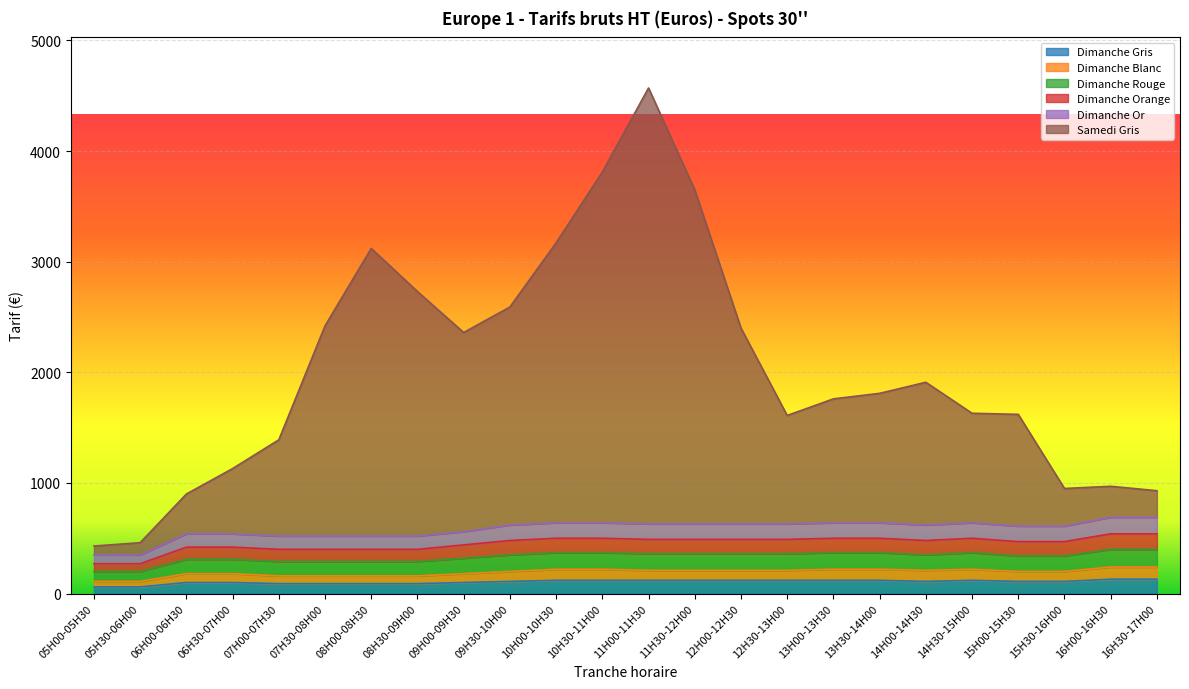

Rank the categories by Dimanche Gris value from lowest to highest.

05H00-05H30, 05H30-06H00, 07H00-07H30, 07H30-08H00, 08H00-08H30, 08H30-09H00, 06H00-06H30, 06H30-07H00, 09H00-09H30, 09H30-10H00, 14H00-14H30, 15H00-15H30, 15H30-16H00, 10H00-10H30, 10H30-11H00, 11H00-11H30, 11H30-12H00, 12H00-12H30, 12H30-13H00, 13H00-13H30, 13H30-14H00, 14H30-15H00, 16H00-16H30, 16H30-17H00